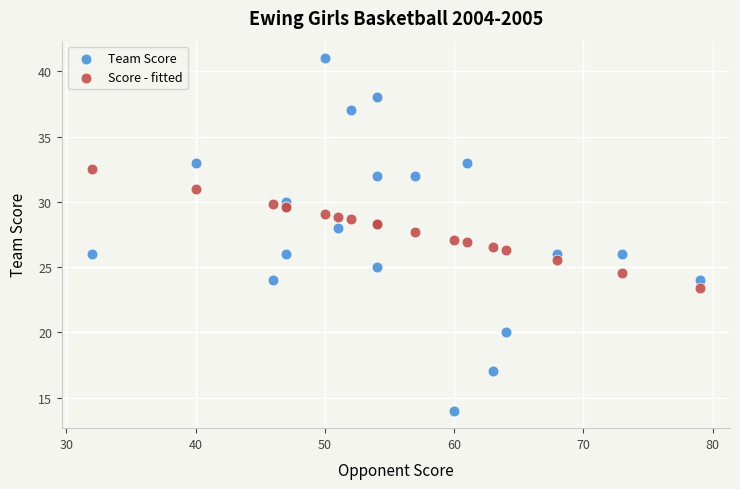

Which series contains the lowest Y value?

Team Score